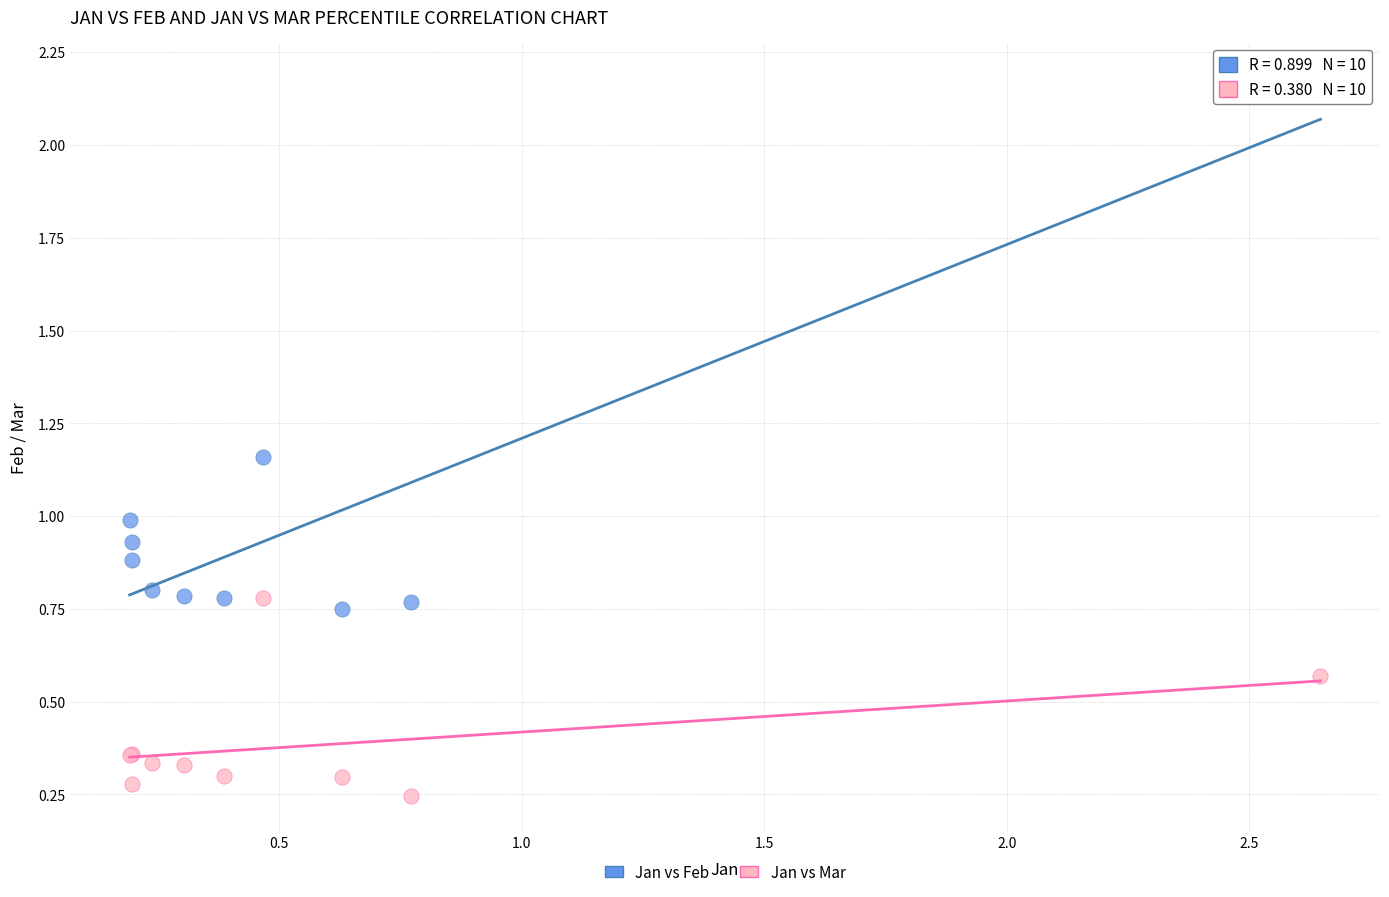

What is the X range (max minus min) for the scatter plot?

2.5